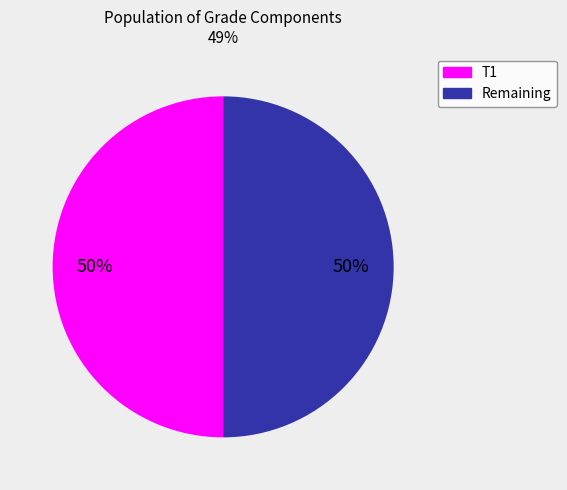

How many segments does this pie chart have?

2